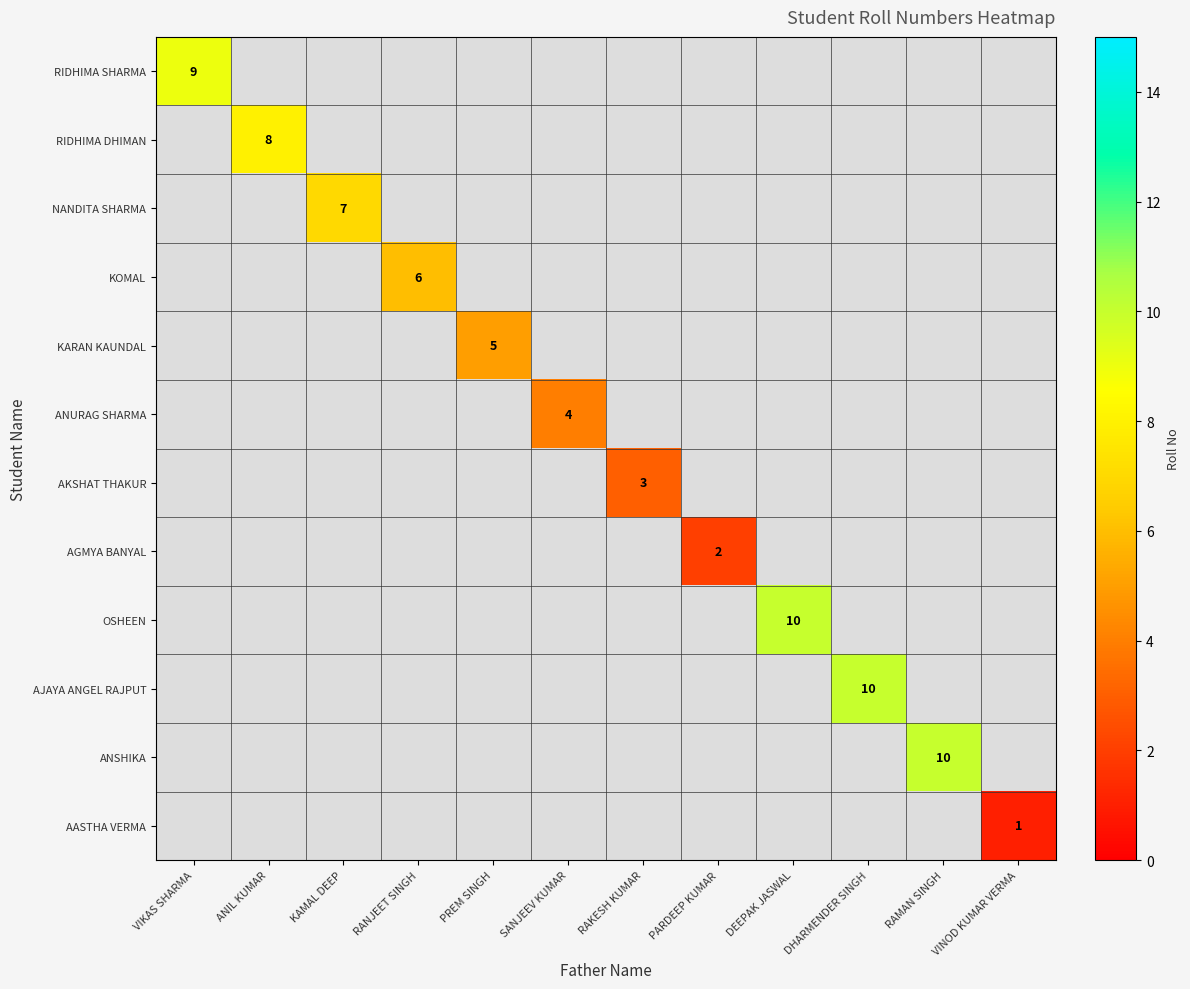

Between PARDEEP KUMAR and SANJEEV KUMAR, which is larger?

SANJEEV KUMAR